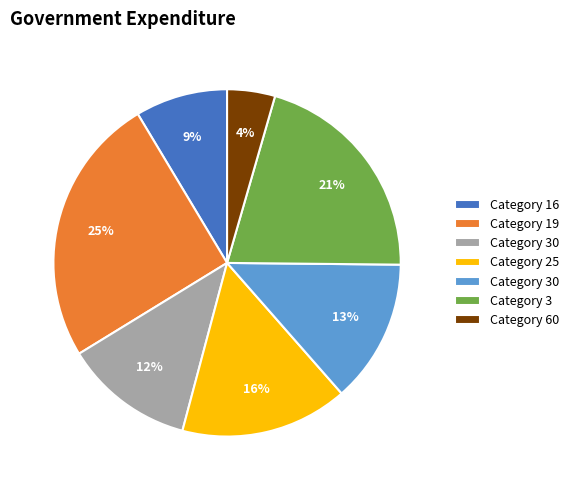

To the nearest percent, what is the average slice percentage?

14%